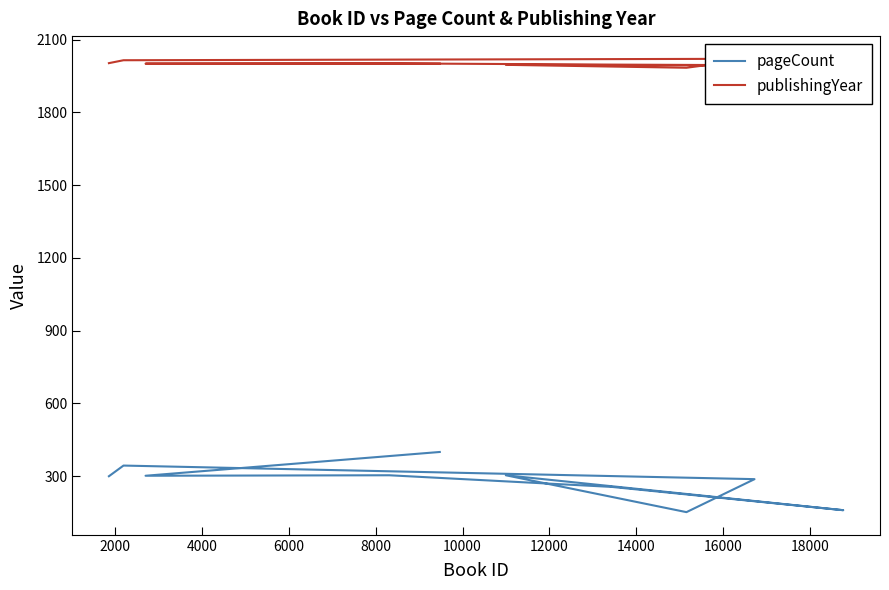

What is the minimum value shown in the chart?

152